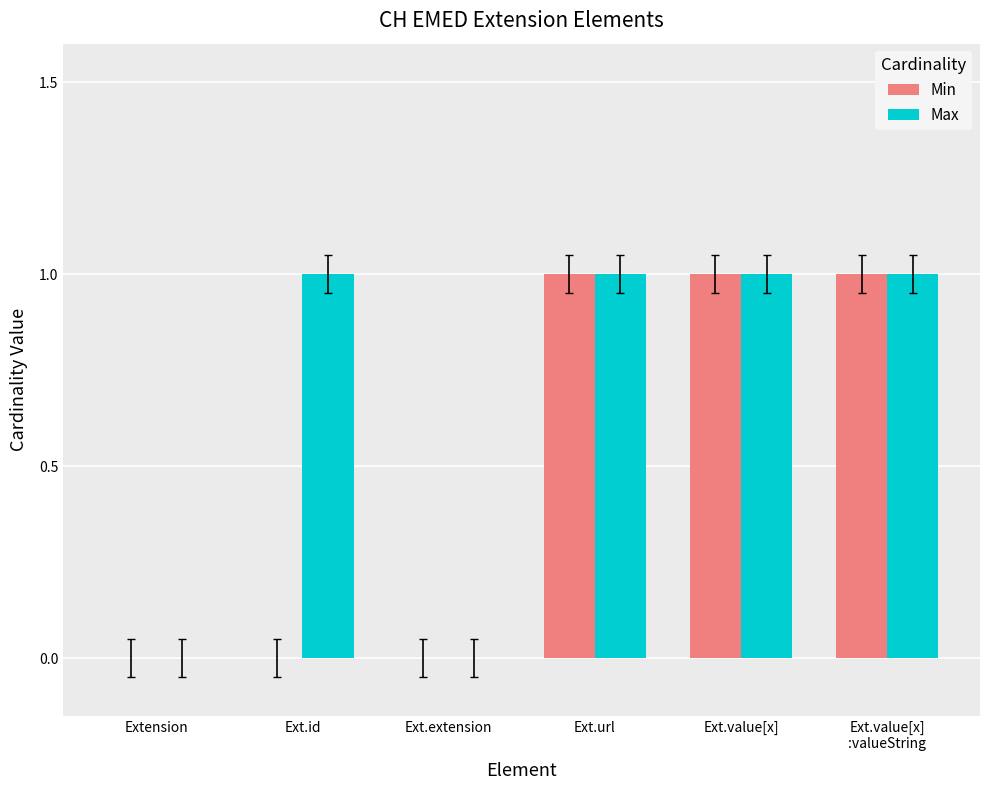

Does the chart contain stacked bars?

No